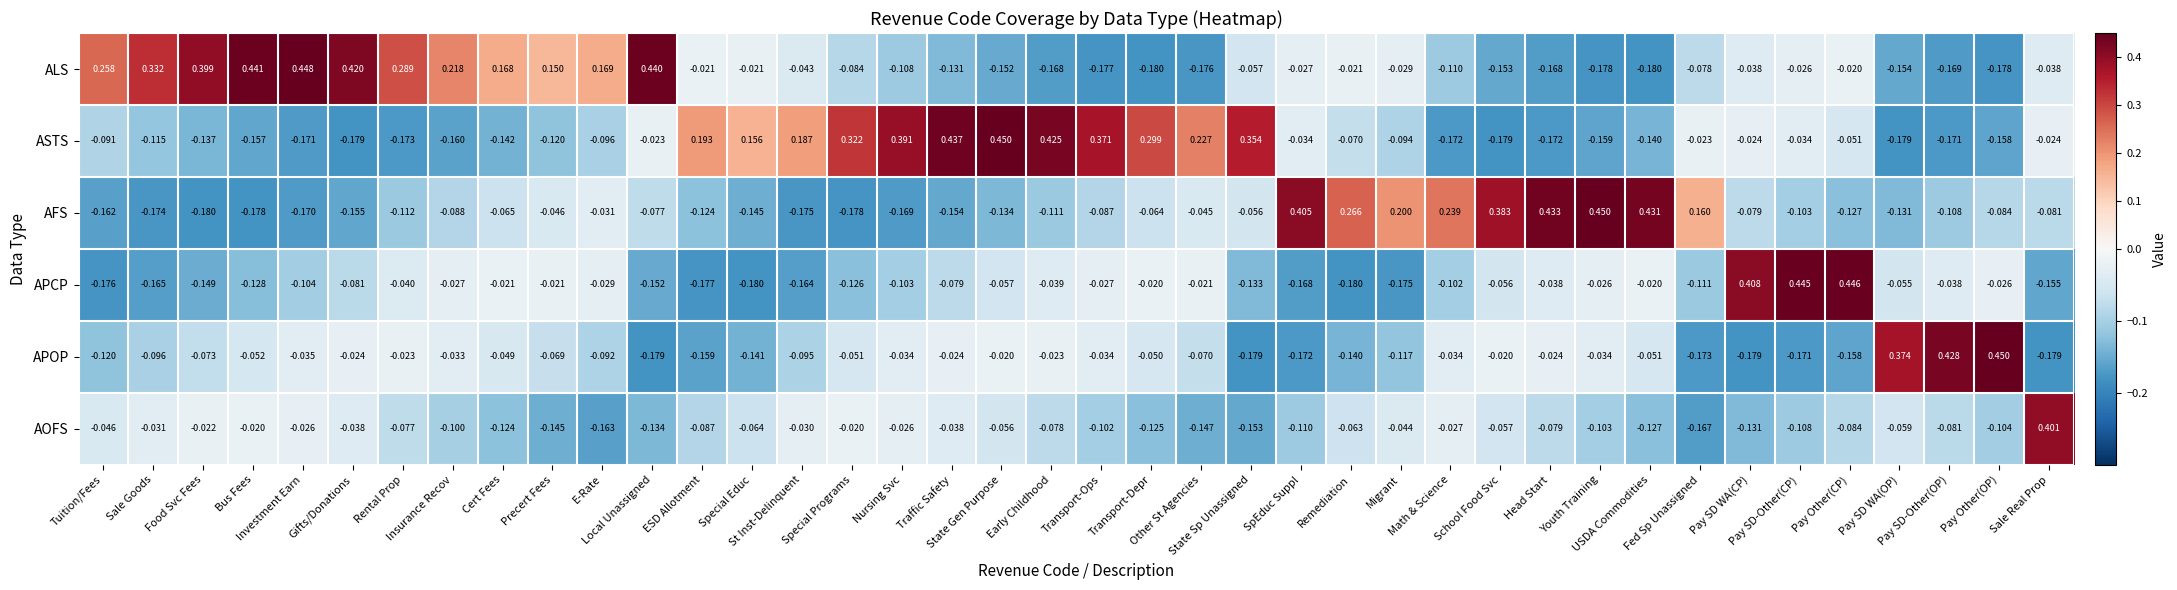

Which series has the largest total across all categories?

ALS